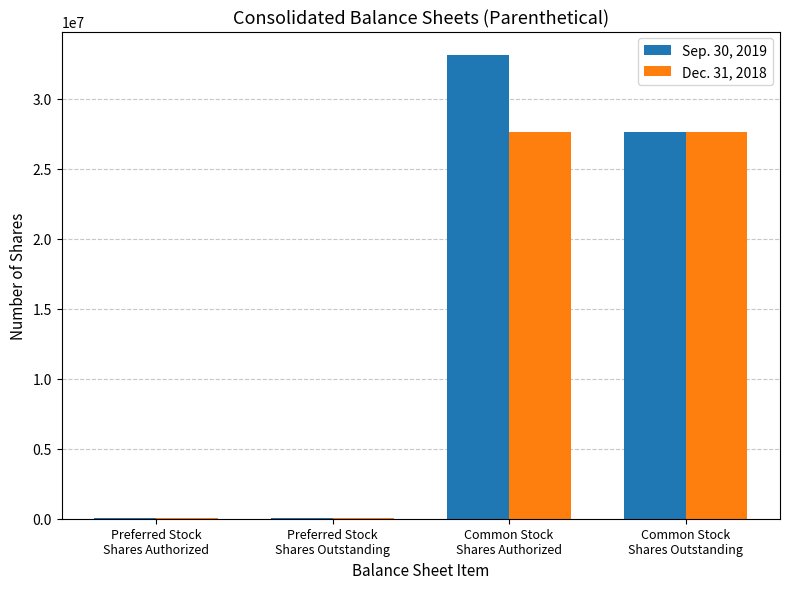

Read the Sep. 30, 2019 value at Preferred Stock
Shares Outstanding, to the nearest 10.

49630